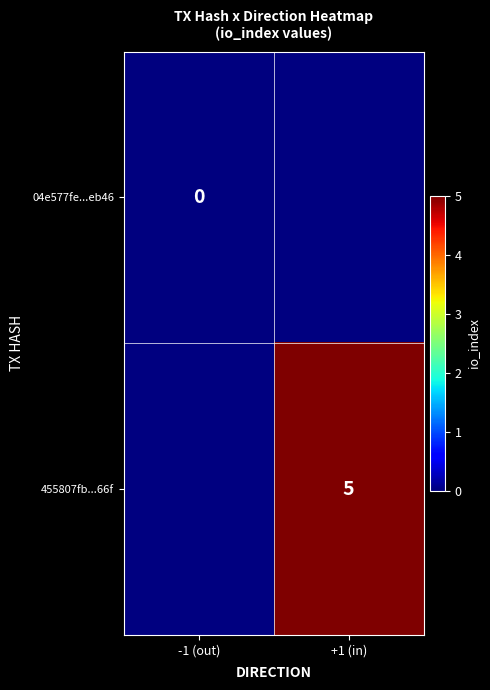

Is it true that 455807fb...66f equals 5 at +1 (in)?

True